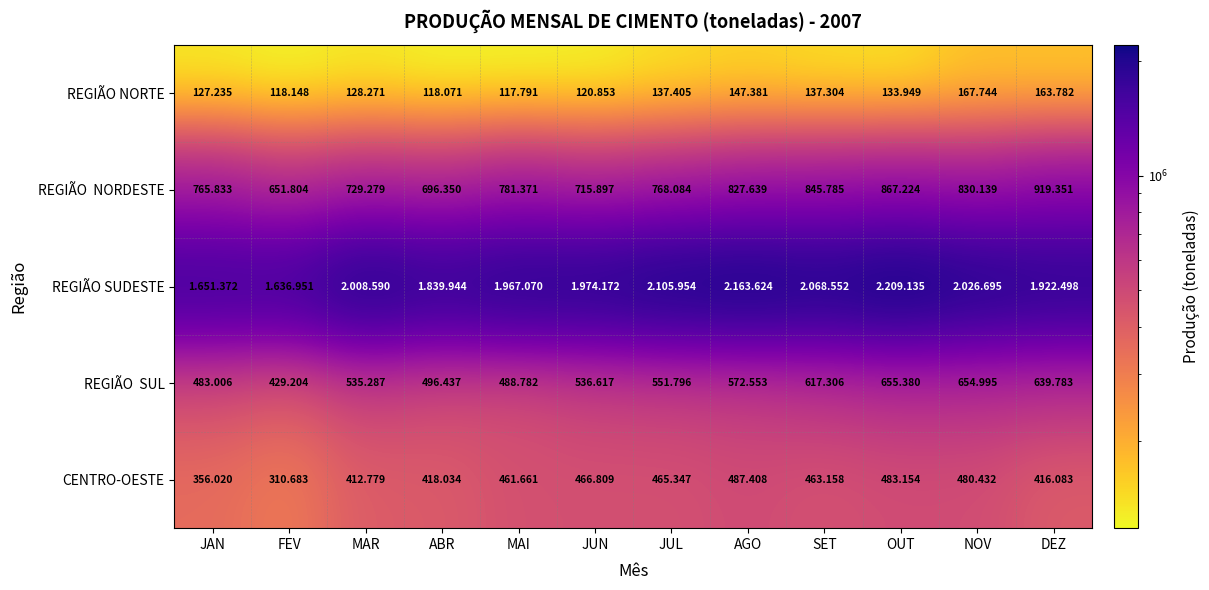

At which label does CENTRO-OESTE first exceed 463158?

JUN